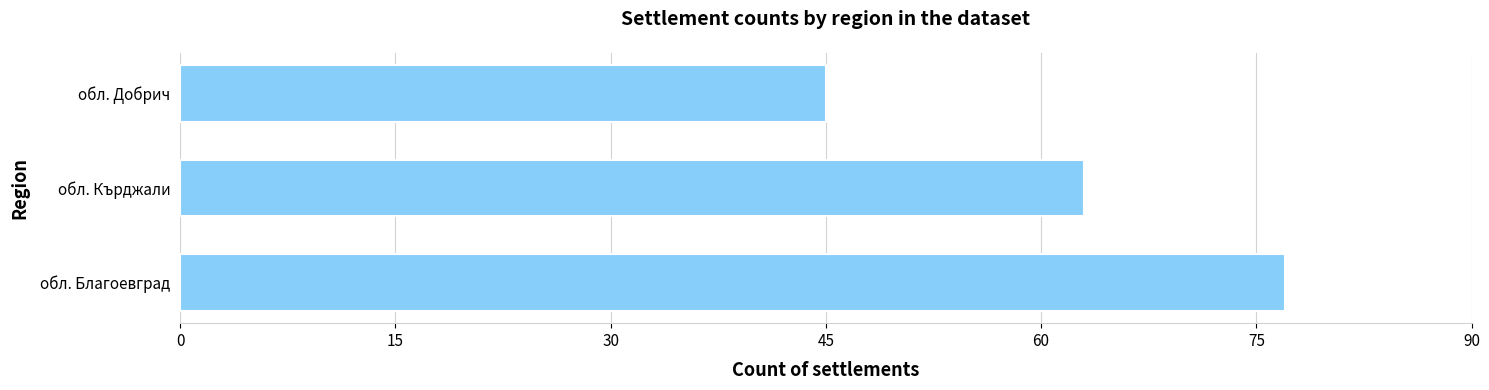

What value does the data have at обл. Добрич?

45